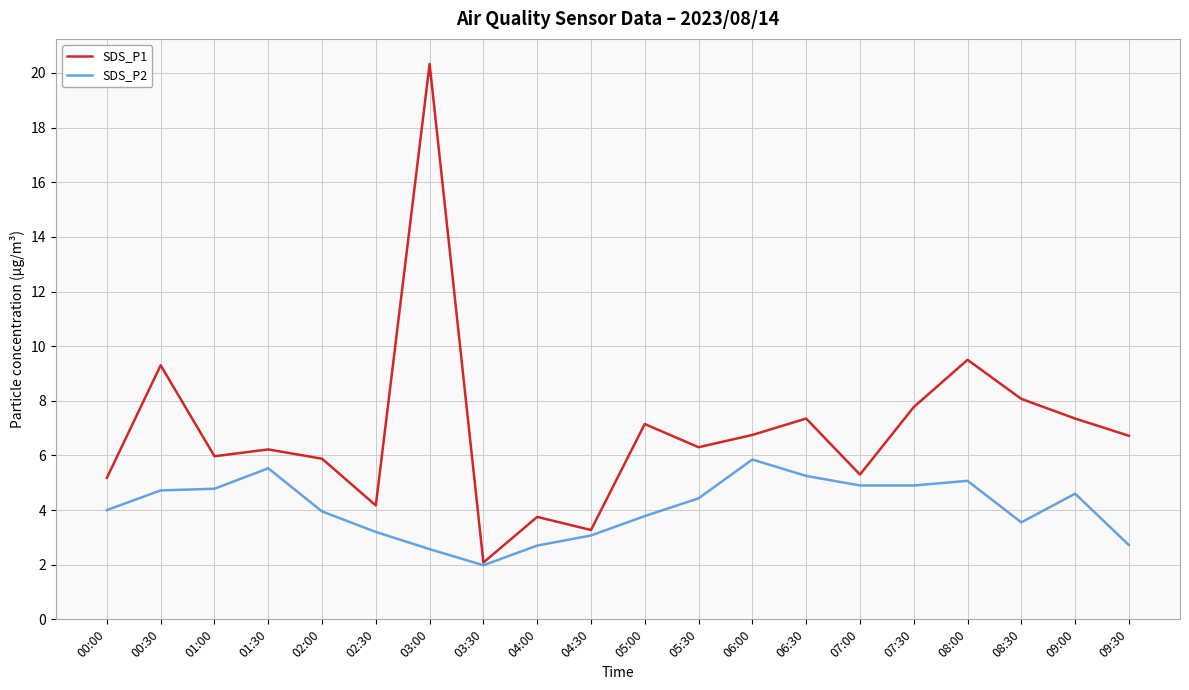

Is it true that SDS_P2 equals 9.4 at 06:30?

False